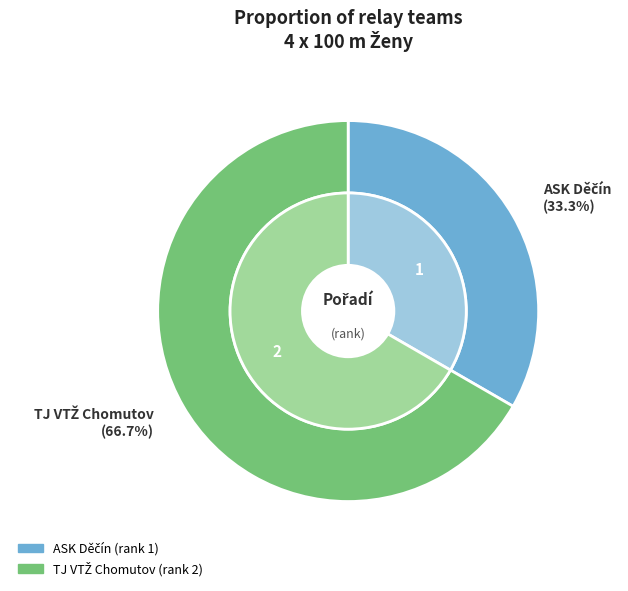

Which category has the smallest portion of the pie?

ASK Děčín